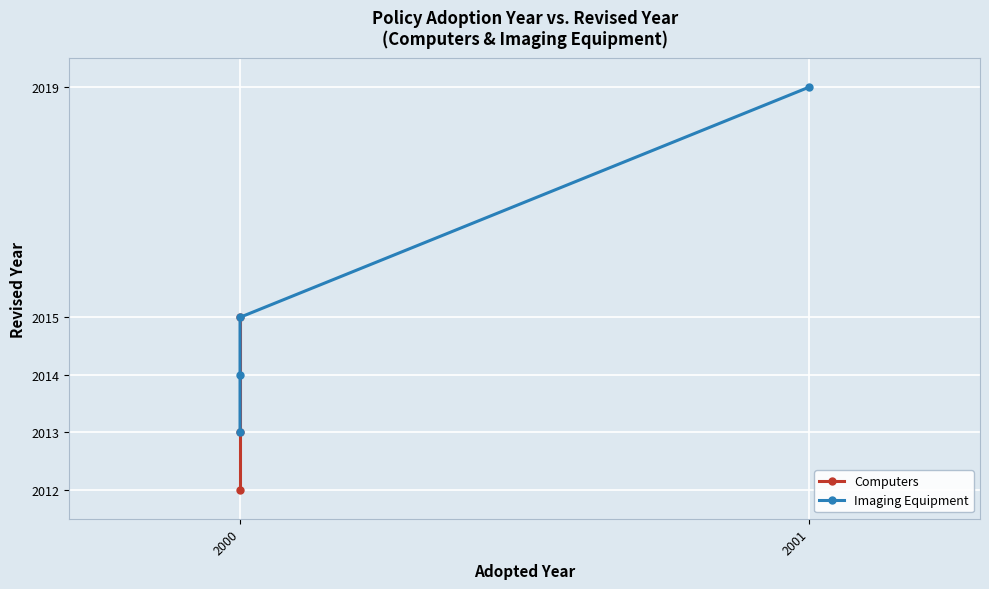

Which category has the lowest value across all series?

2000